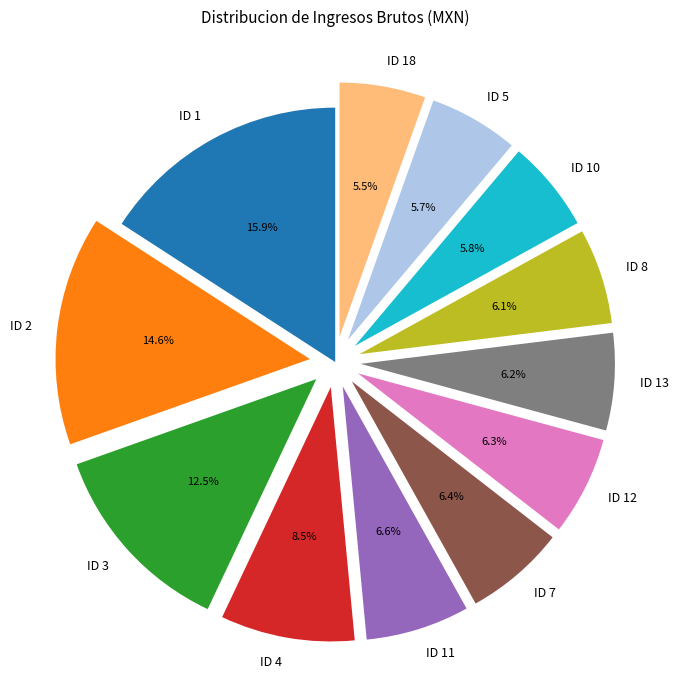

Does ID 8 account for over 50% of the chart?

No